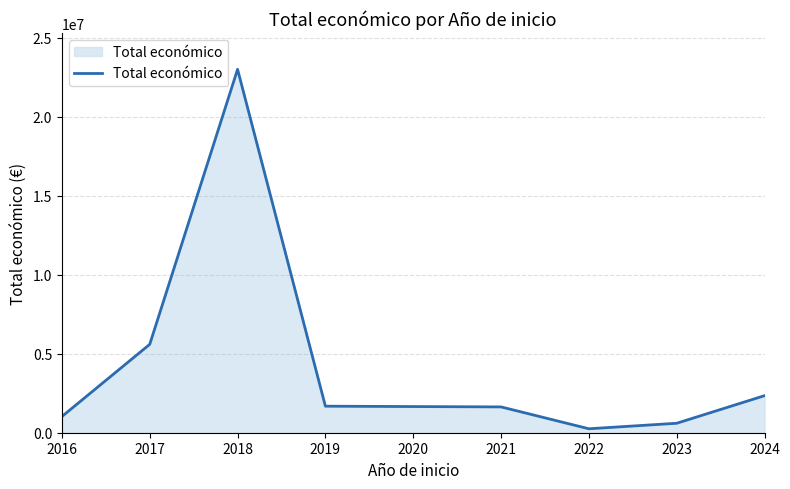

Where does the data first go above 1680099?

2017